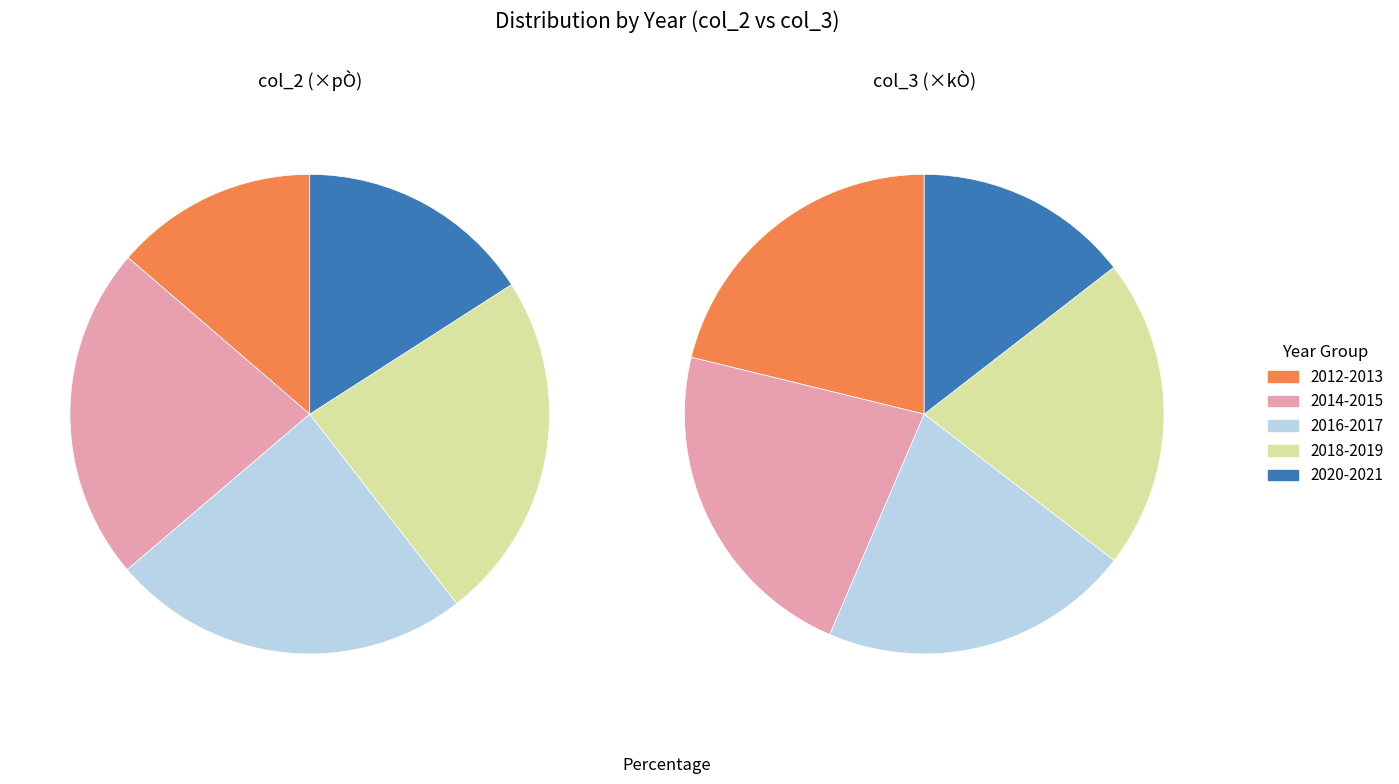

How much of the chart is everything except 2013?

89.3%